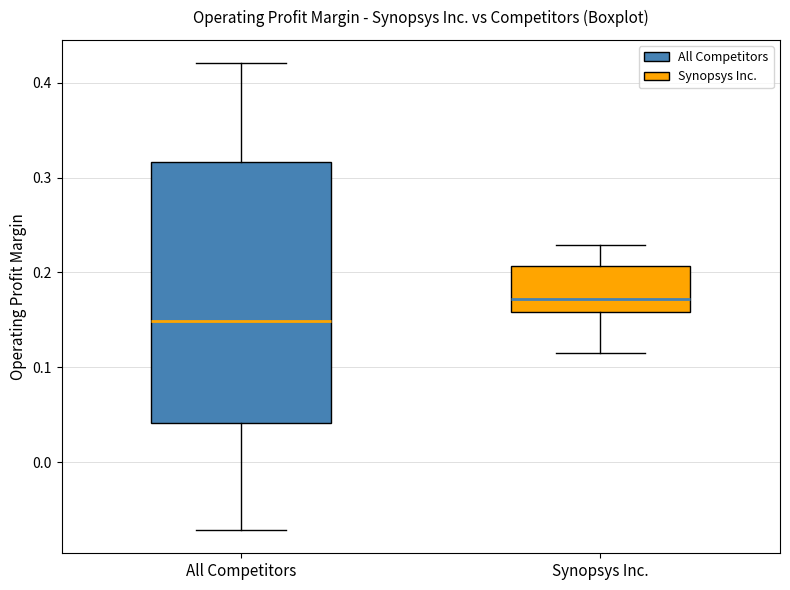

Which box's median line is the highest?

Synopsys Inc.